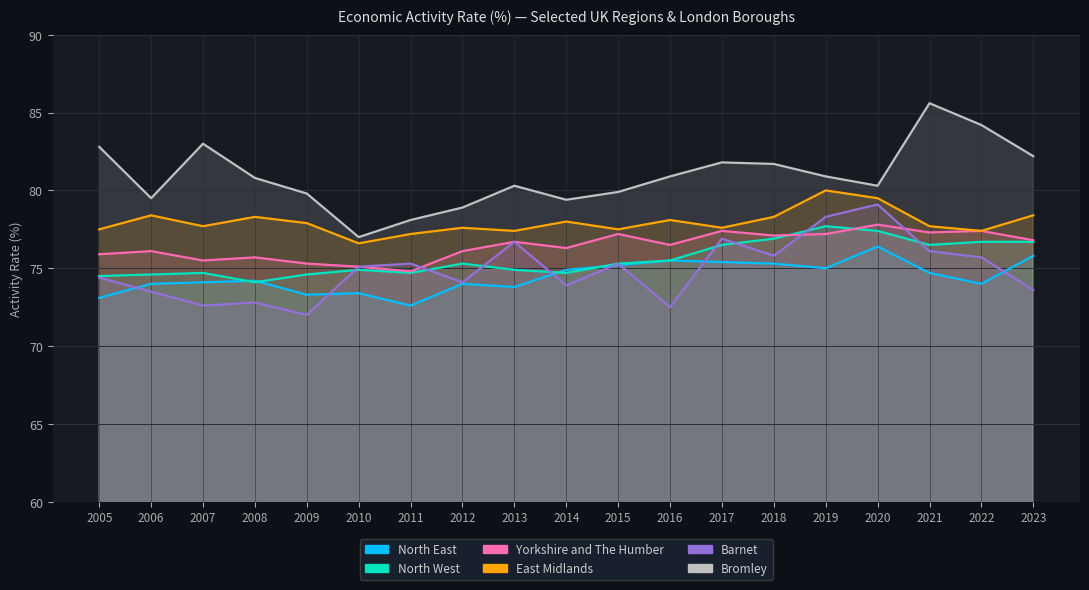

Between 2015 and 2005, which is larger?

2015